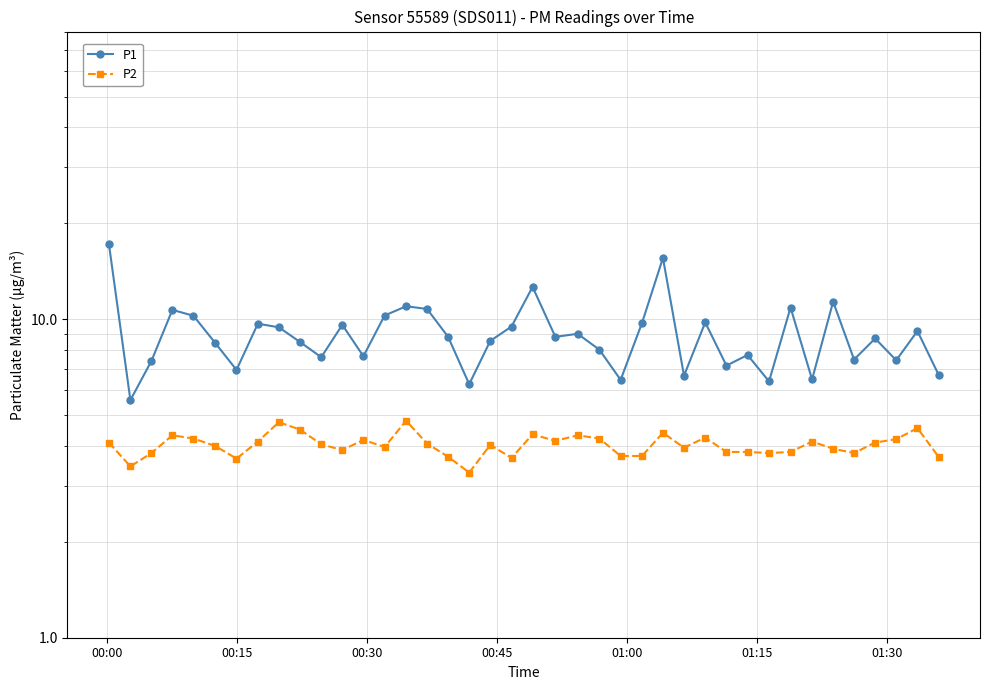

Which series has the largest total across all categories?

P1